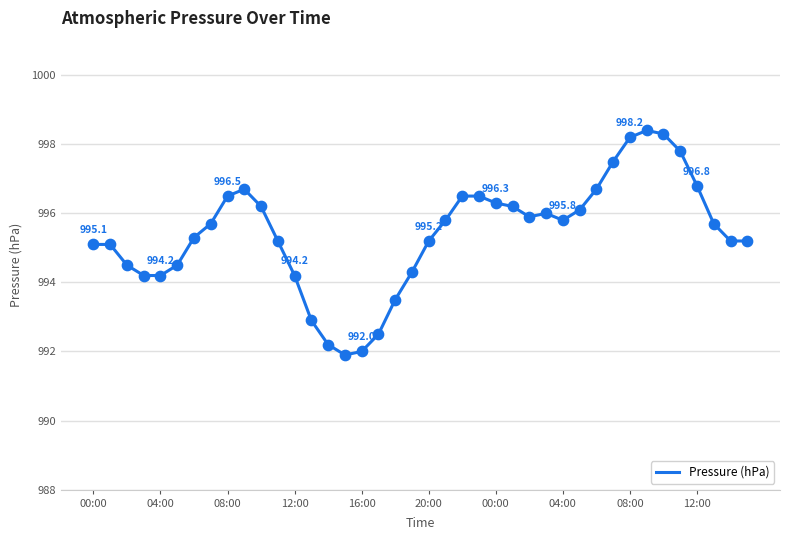

What is the difference between the maximum and minimum values?

6.5